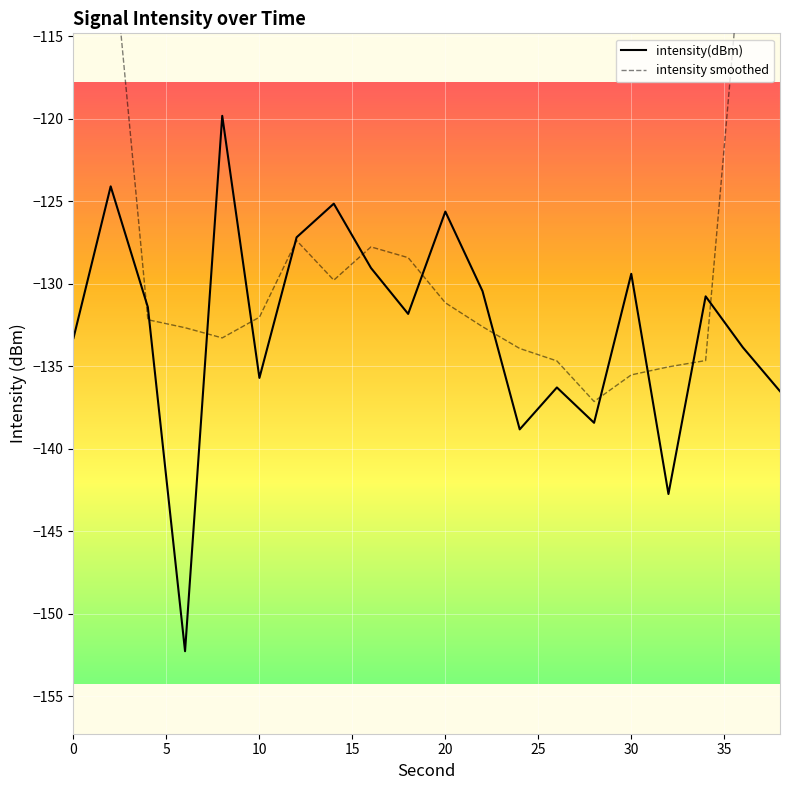

Rank the categories by value from highest to lowest.

8, 2, 14, 20, 12, 16, 30, 22, 34, 4, 18, 0, 36, 10, 26, 38, 28, 24, 32, 6